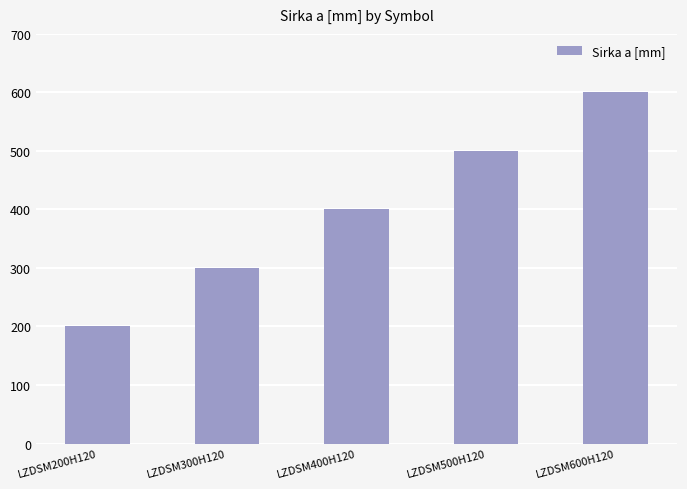

What position from the left is LZDSM200H120?

1